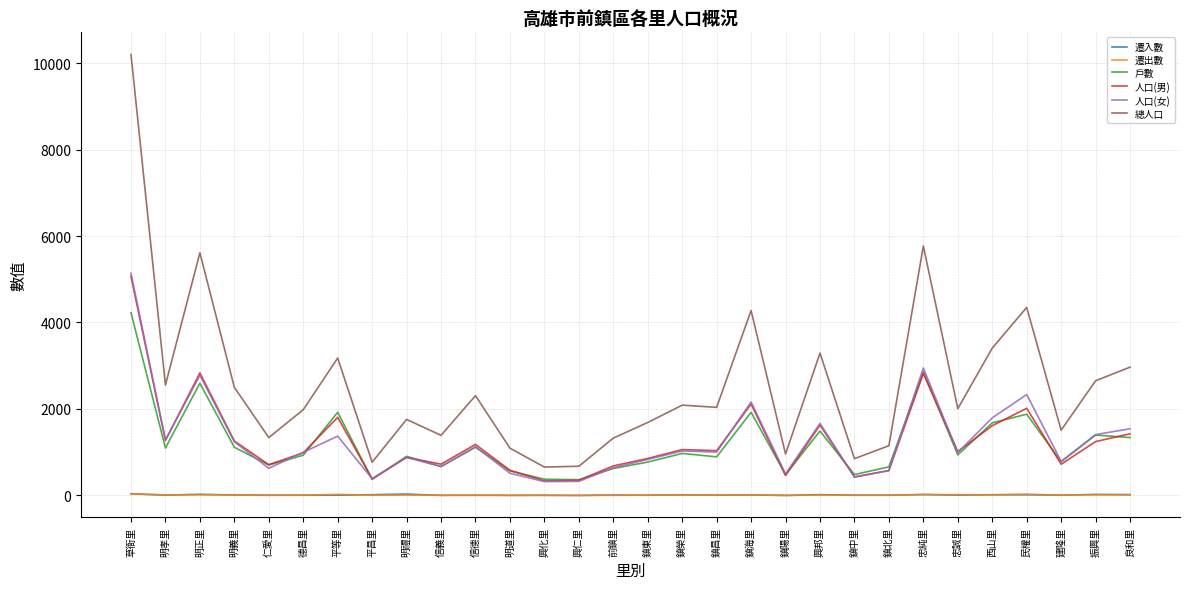

Is the value of 戶數 at 鎮中里 greater than the value of 人口(女) at 忠誠里?

No